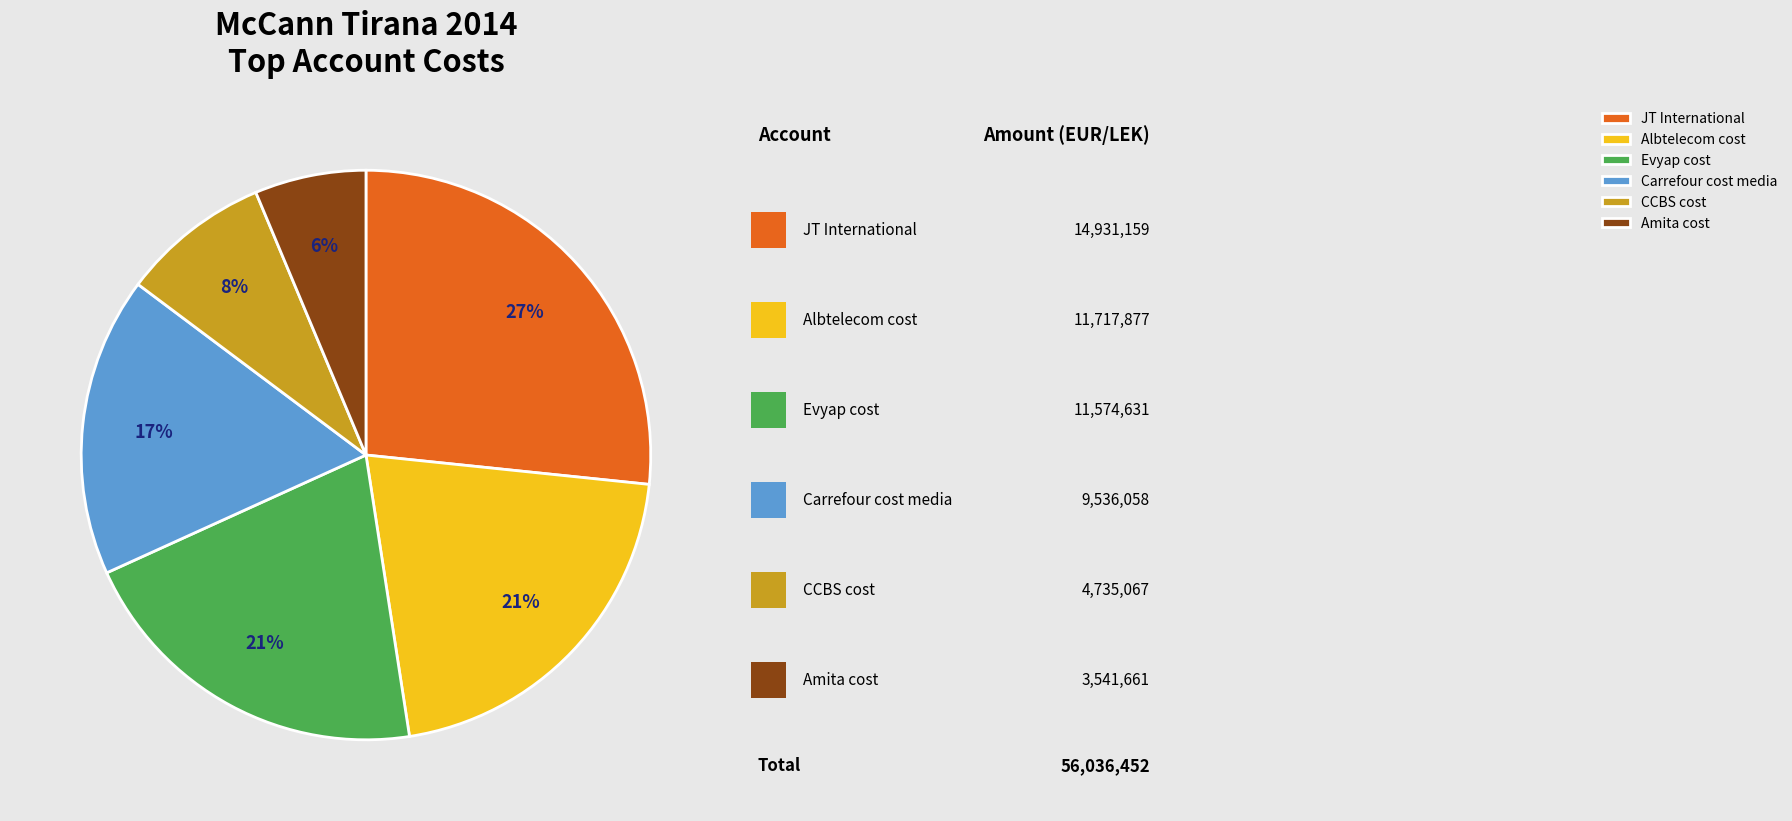

To the nearest percent, what is the combined percentage of Carrefour cost media and Amita cost?

23%